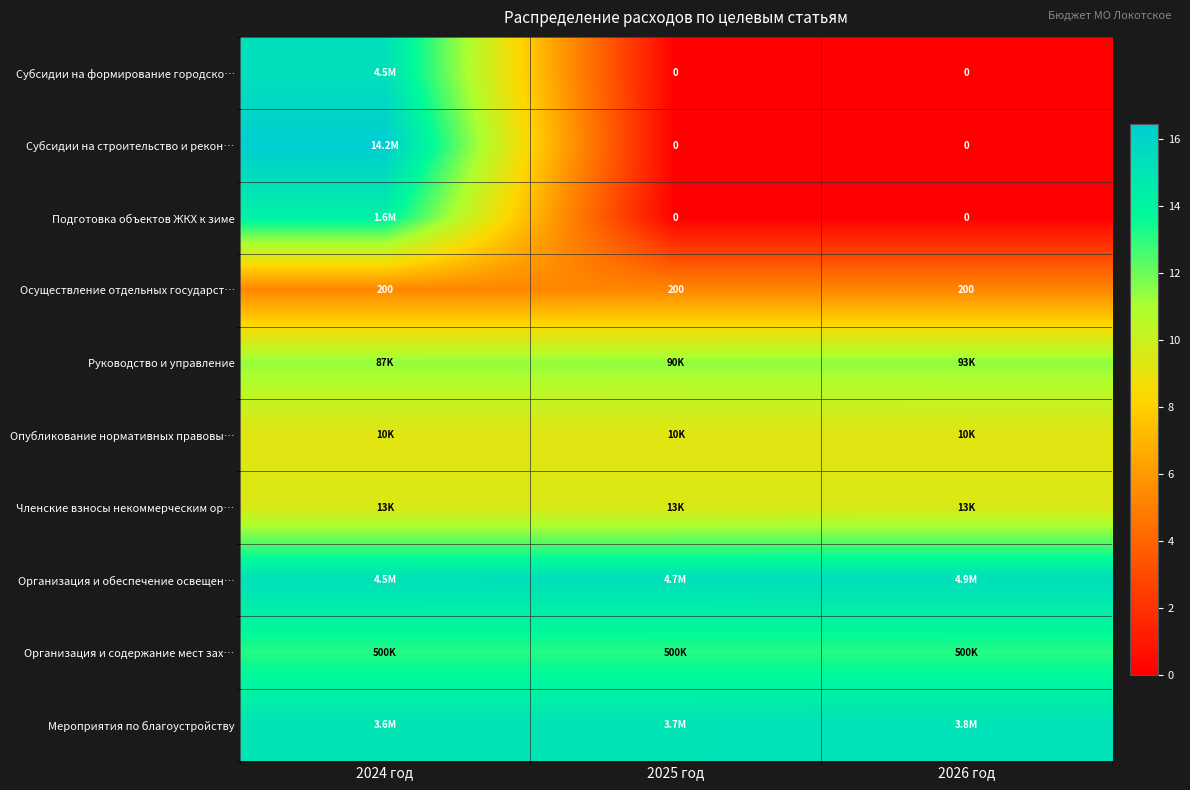

What is the average value of the Организация и содержание мест зах… series?

13.1